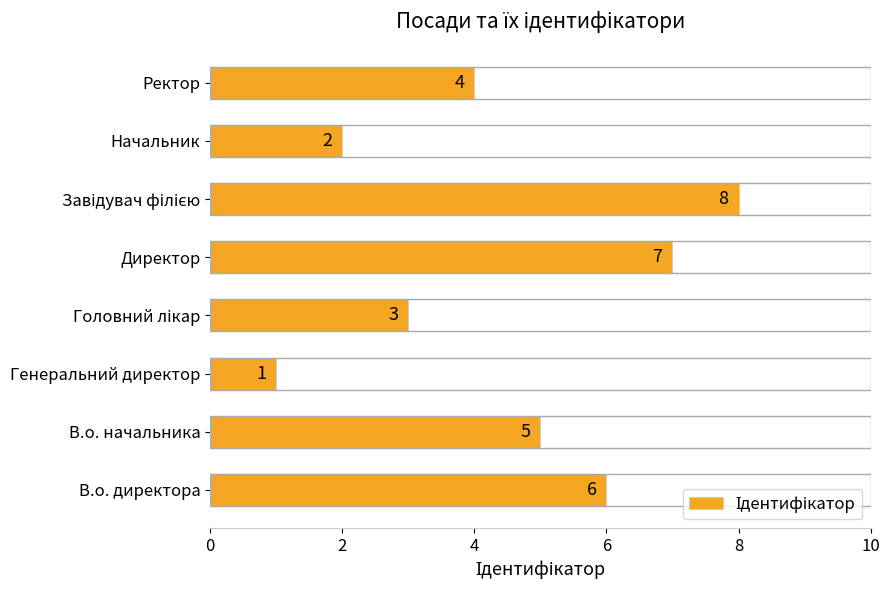

What is the difference between the second highest and second lowest values?

5